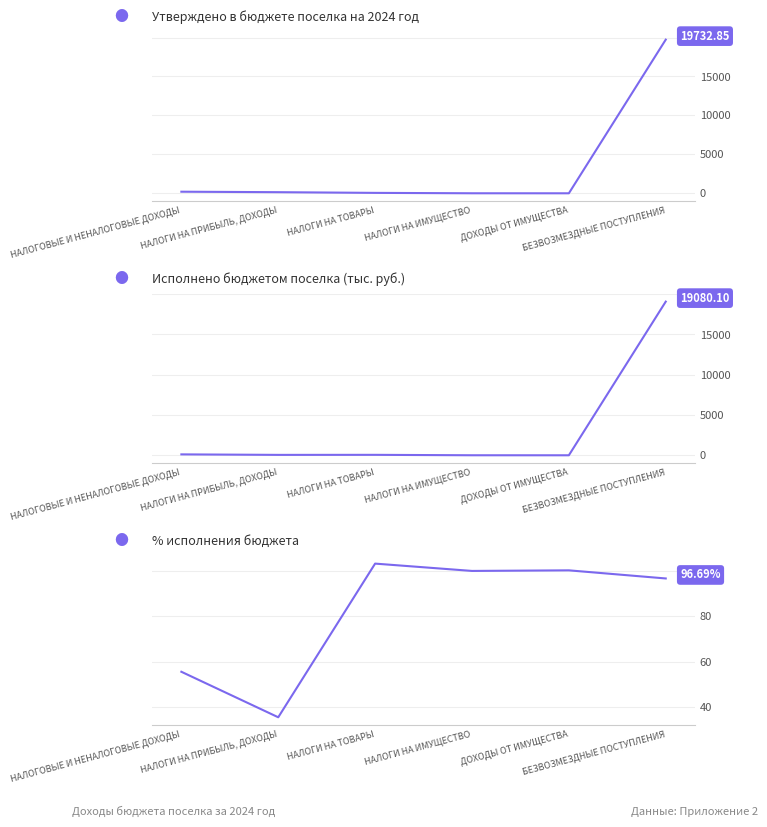

What position from the right is НАЛОГИ НА ПРИБЫЛЬ, ДОХОДЫ?

5